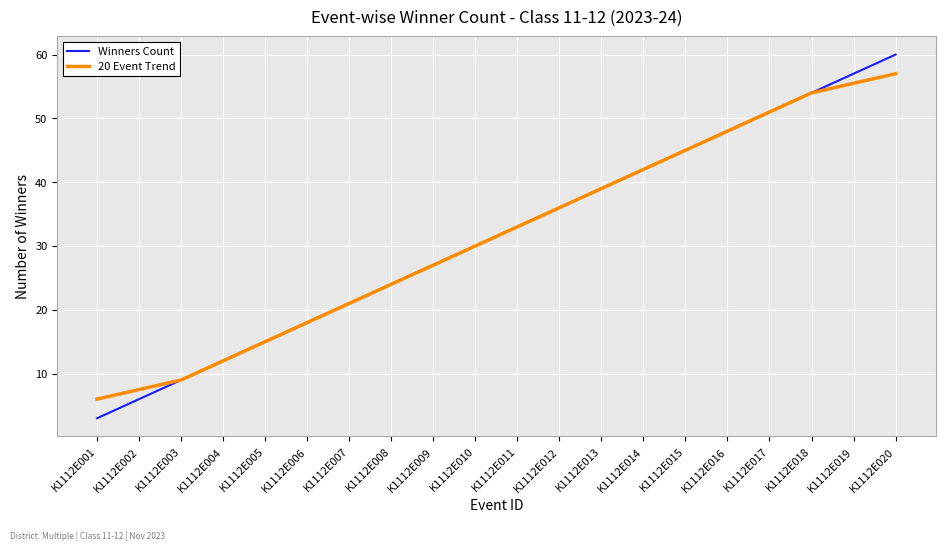

Does the chart display data point markers on the line(s)?

No